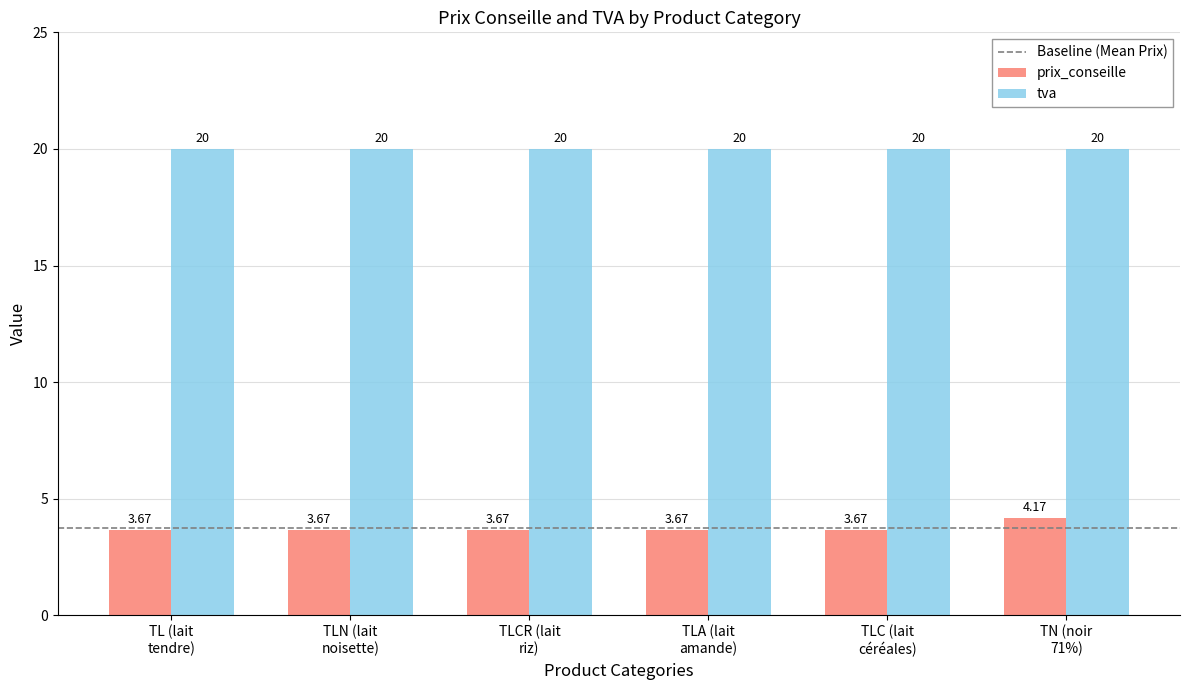

At which category is the sum across all series the highest?

TN (noir
71%)